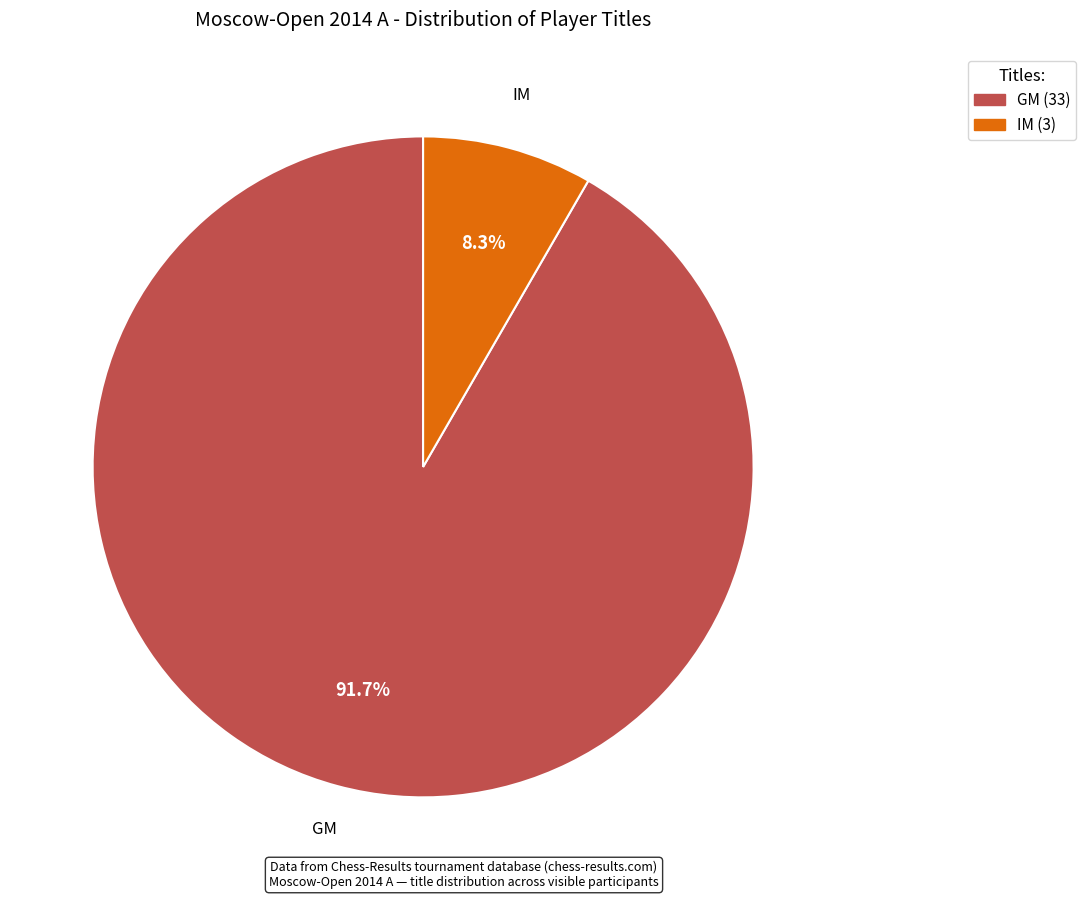

Is there a majority slice in this chart?

Yes